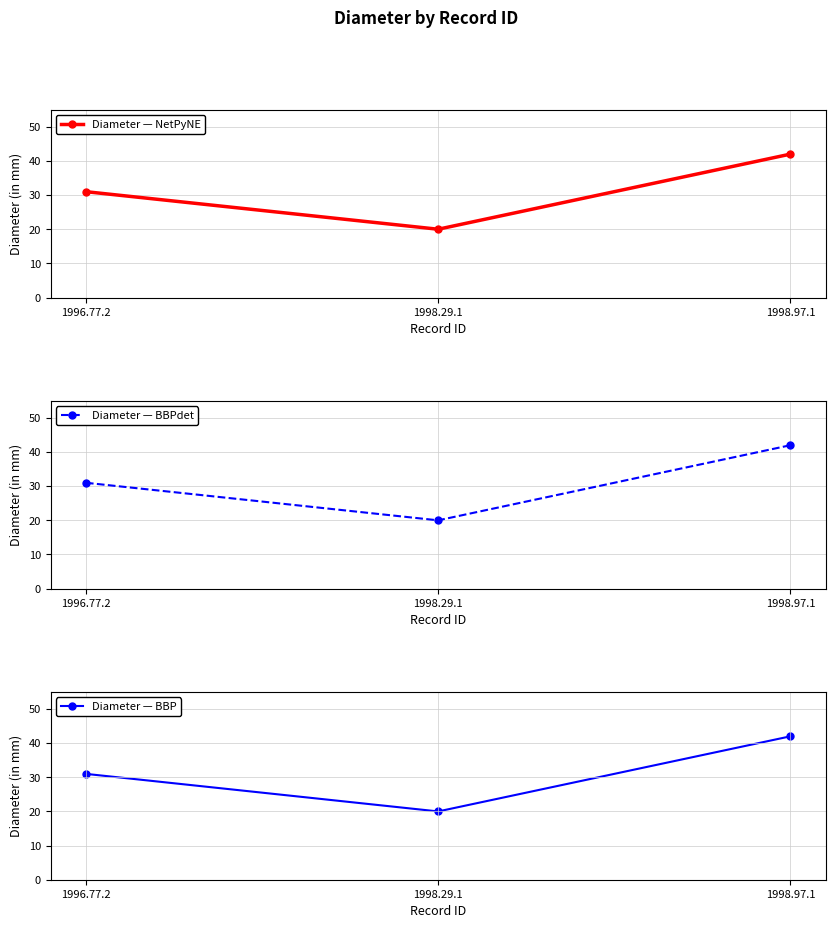

Reading right to left, transcribe all the data shown in this chart.

Diameter — NetPyNE: 42	20	31
Diameter — BBPdet: 42	20	31
Diameter — BBP: 42	20	31